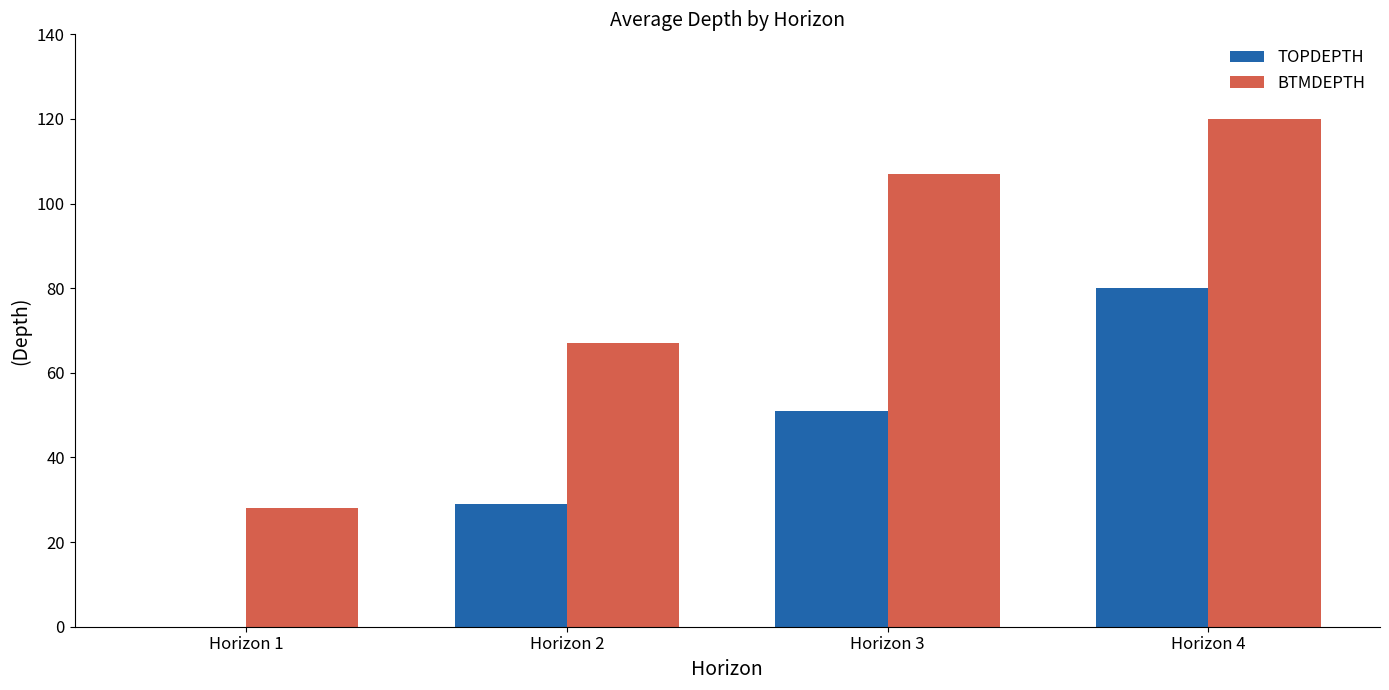

The BTMDEPTH series shows 144 at Horizon 3. True or false?

False